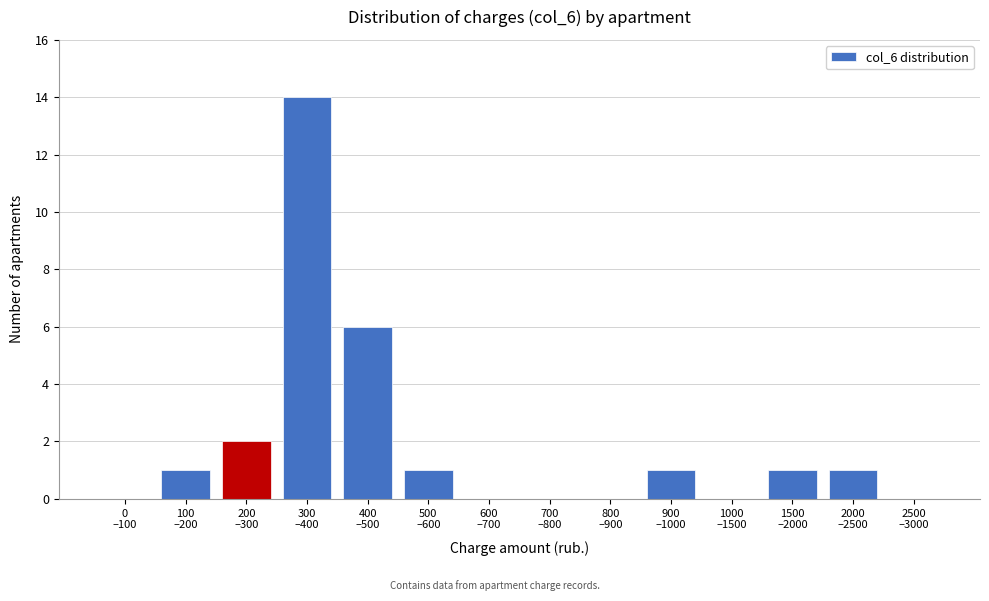

What is the sum of all values?

27